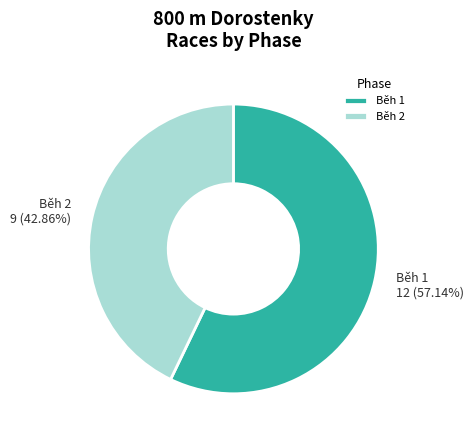

The Běh 1 slice represents 57% of the pie. True or false?

True